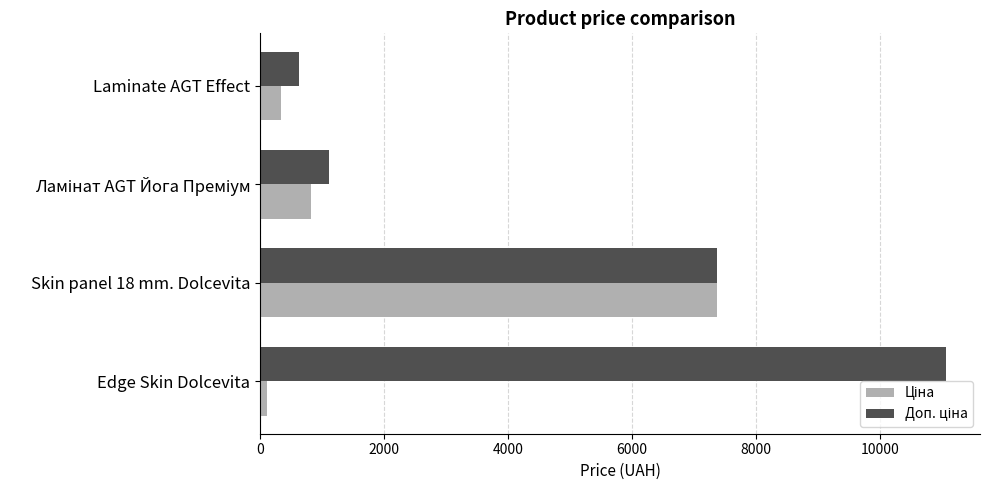

What is the total value across all series at Skin panel 18 mm. Dolcevita?

14720.4